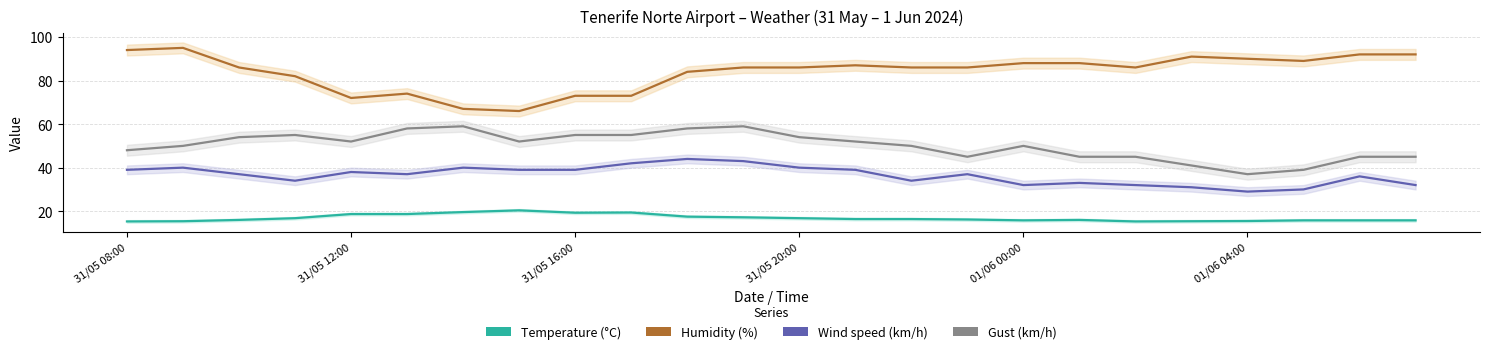

True or false: Wind speed (km/h) has a value of 39.0 at 31/05 16:00.

True